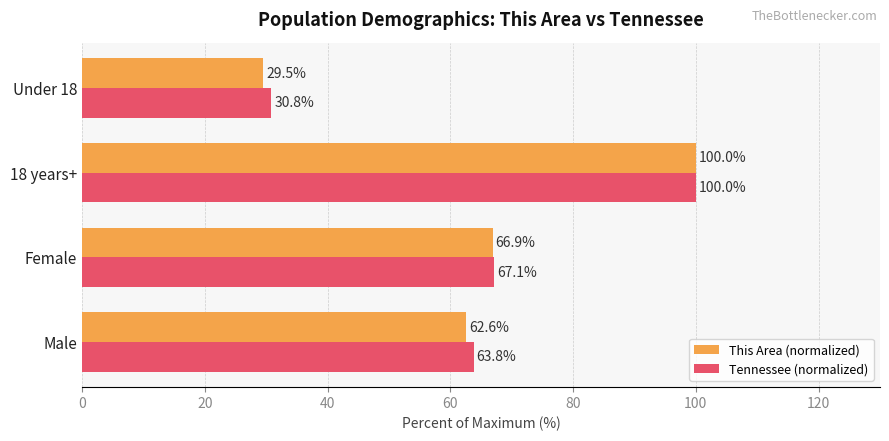

What is the sum of all Tennessee (normalized) values?

261.7